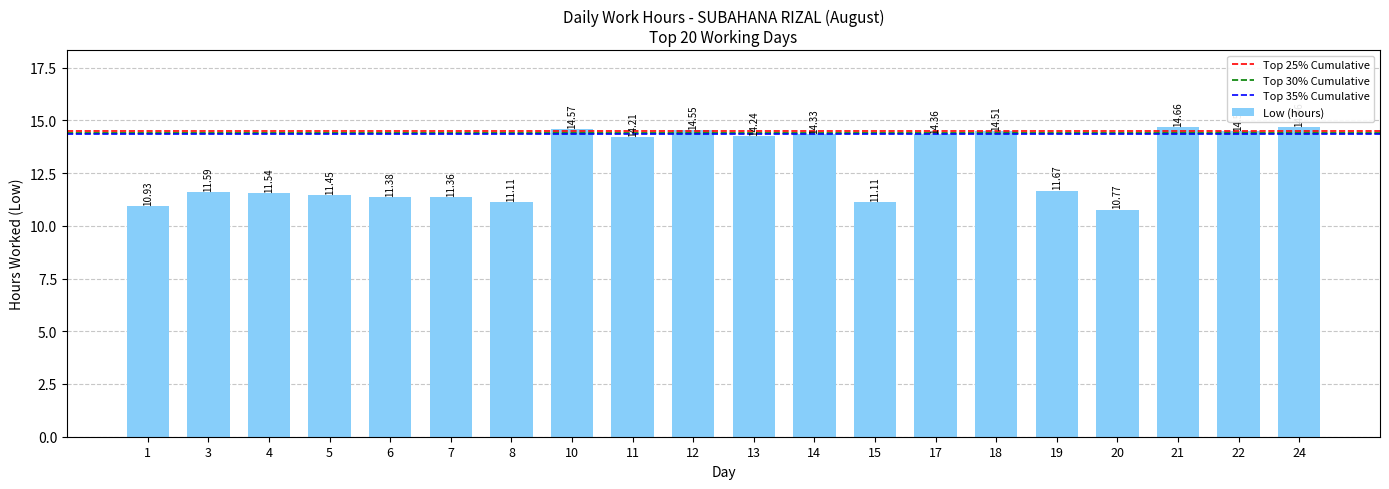

How many data points does each series have?

20